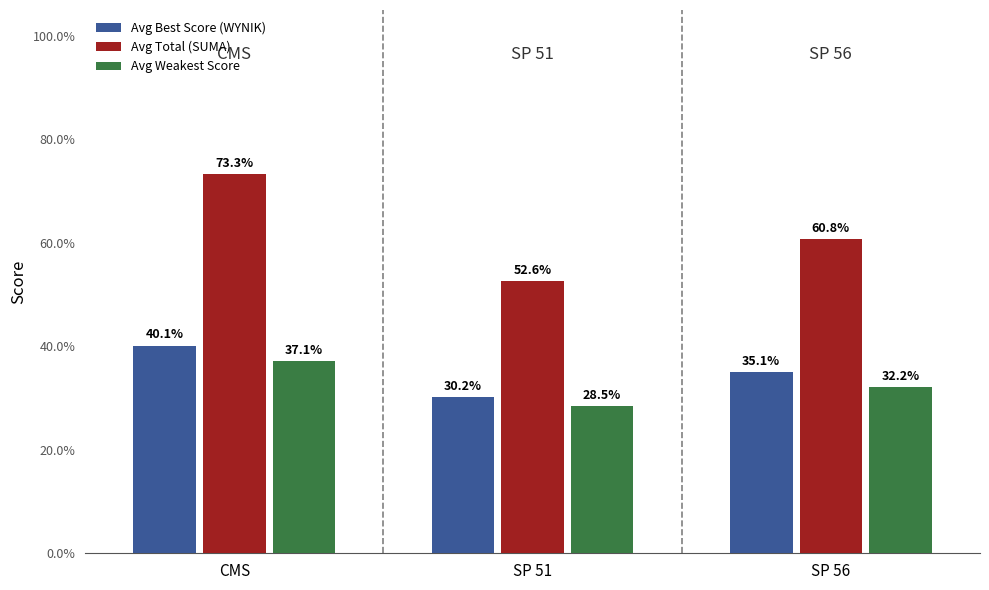

What is the spread (max minus min) of values at CMS?

36.1